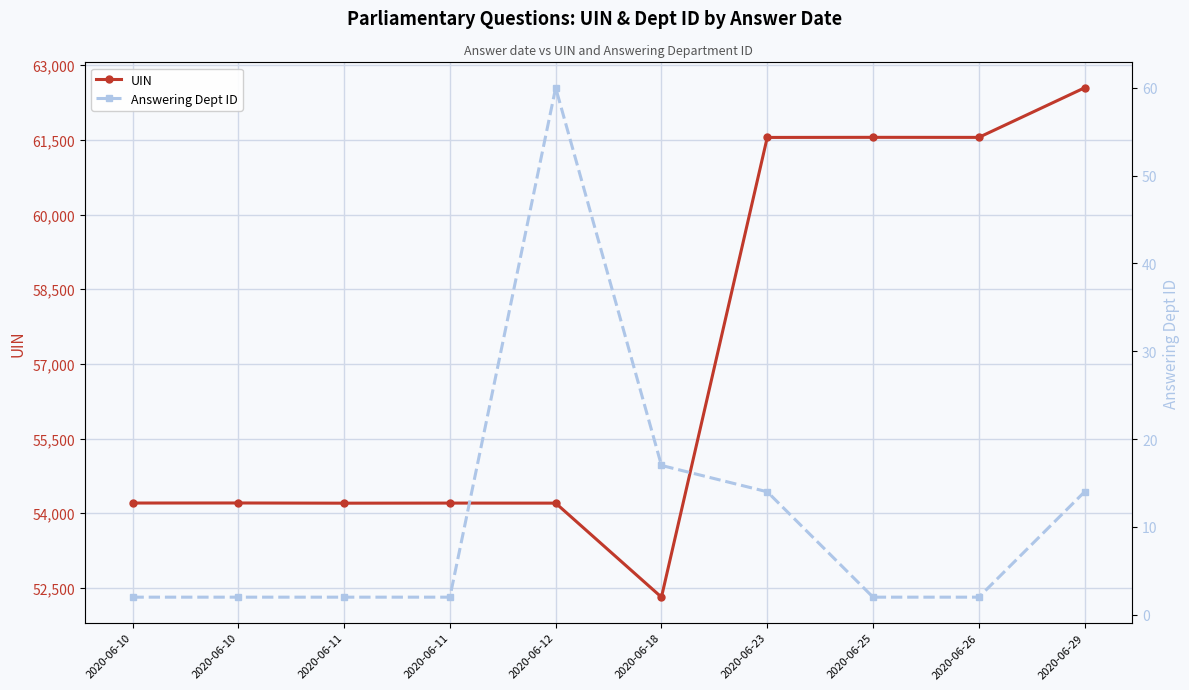

True or false: Answering Dept ID and UIN intersect in this chart.

False